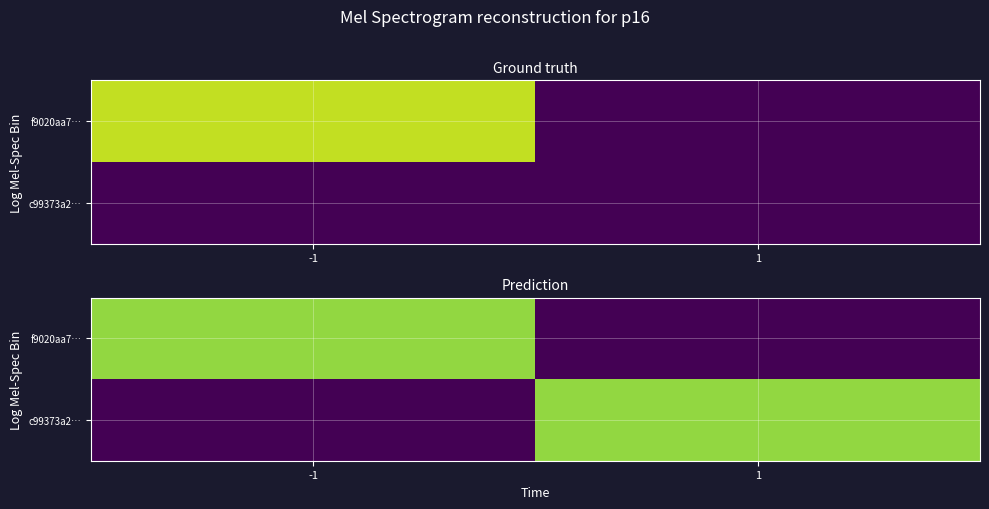

At -1, list the series in order from largest to smallest.

f9020aa7…, c99373a2…